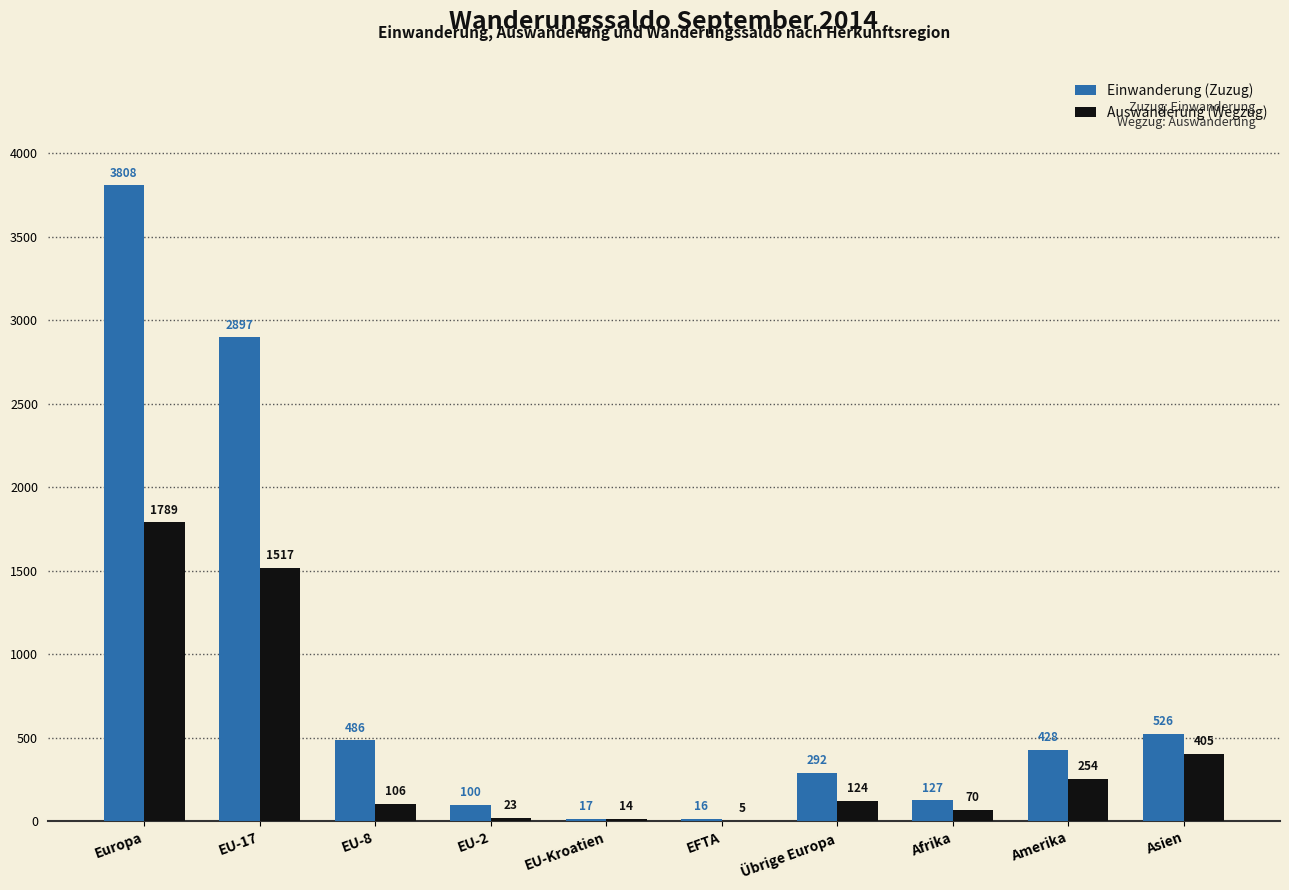

Which category has the highest value across all series?

Europa